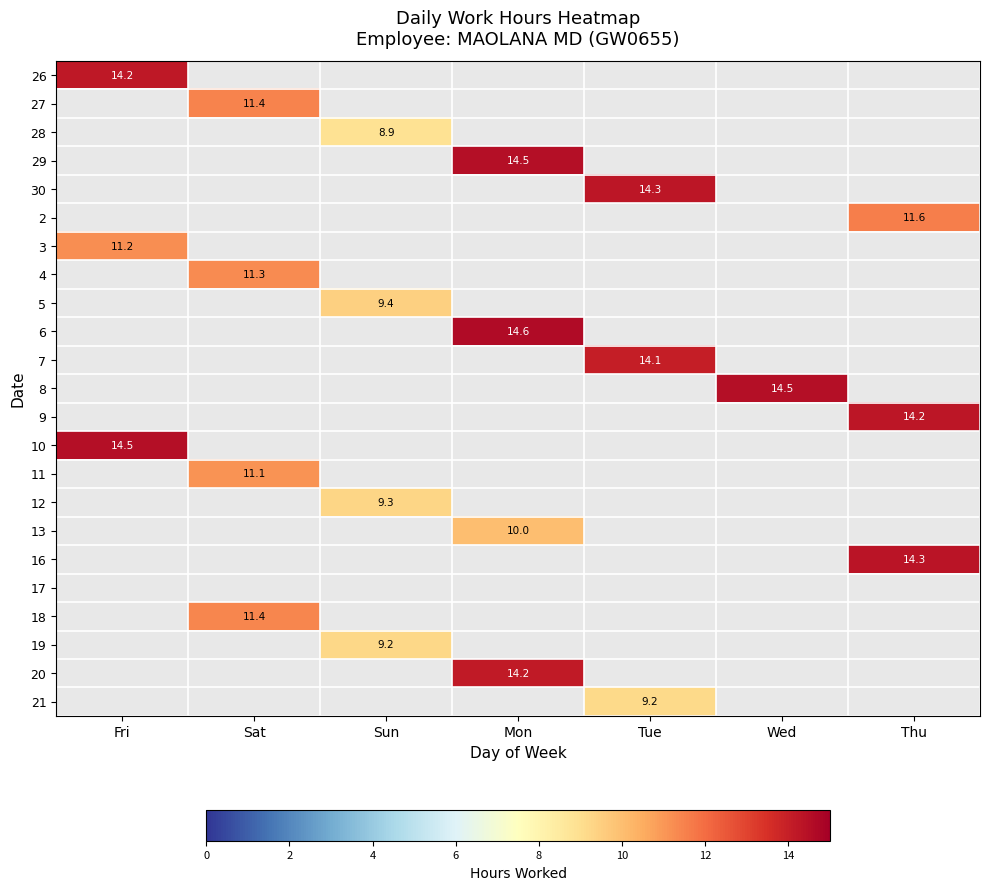

How many values in 12 are above zero?

1